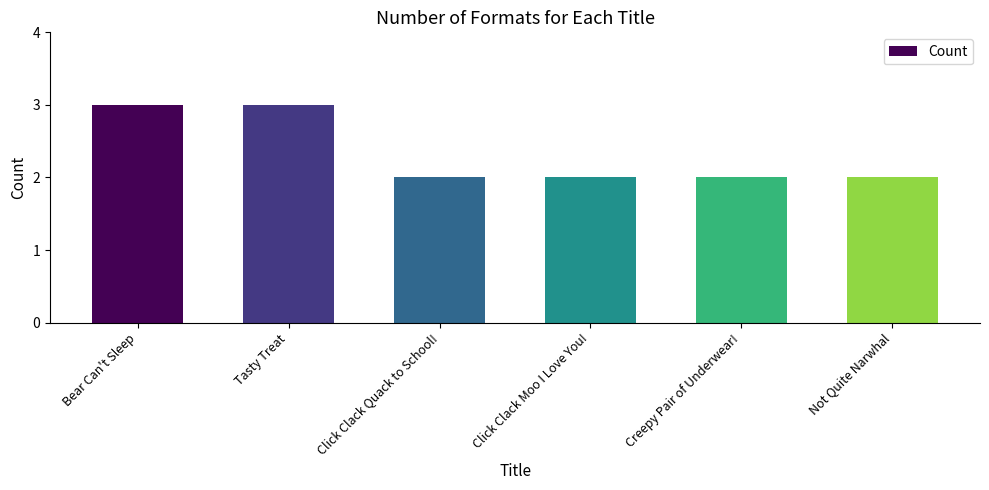

Reading right to left, list all the values displayed in this chart.

Not Quite Narwhal=2	Creepy Pair of Underwear!=2	Click Clack Moo I Love You!=2	Click Clack Quack to School!=2	Tasty Treat=3	Bear Can't Sleep=3